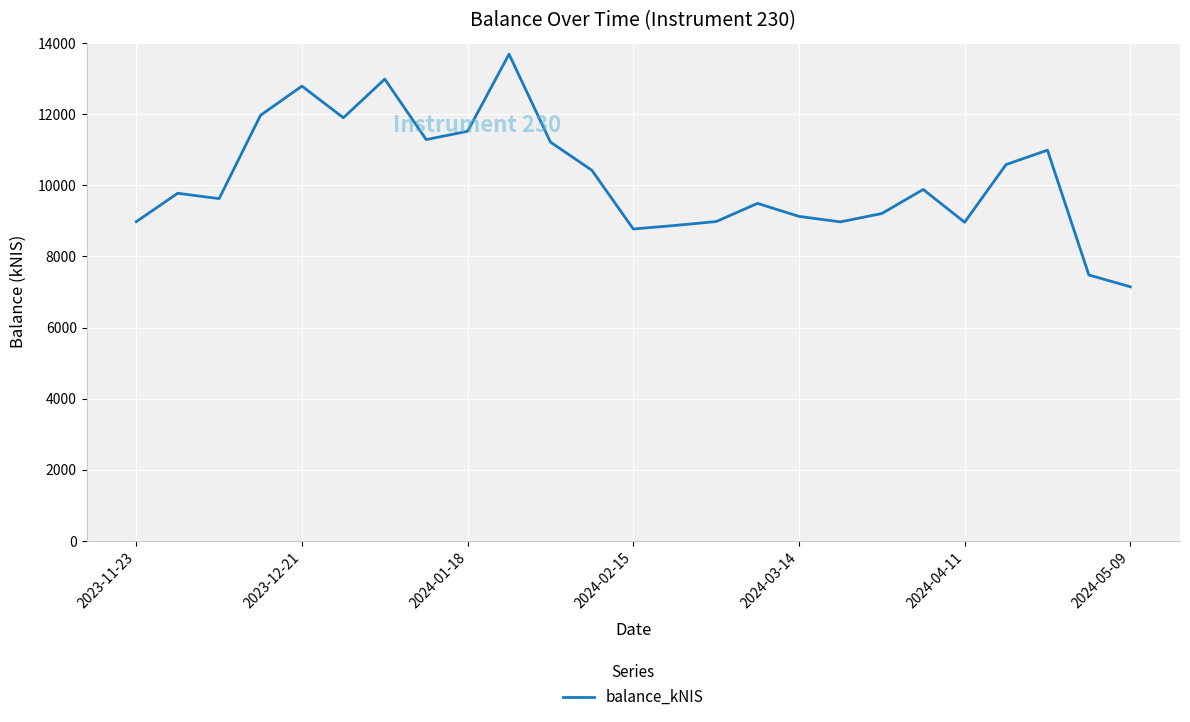

What is the minimum value shown in the chart?

7148.0